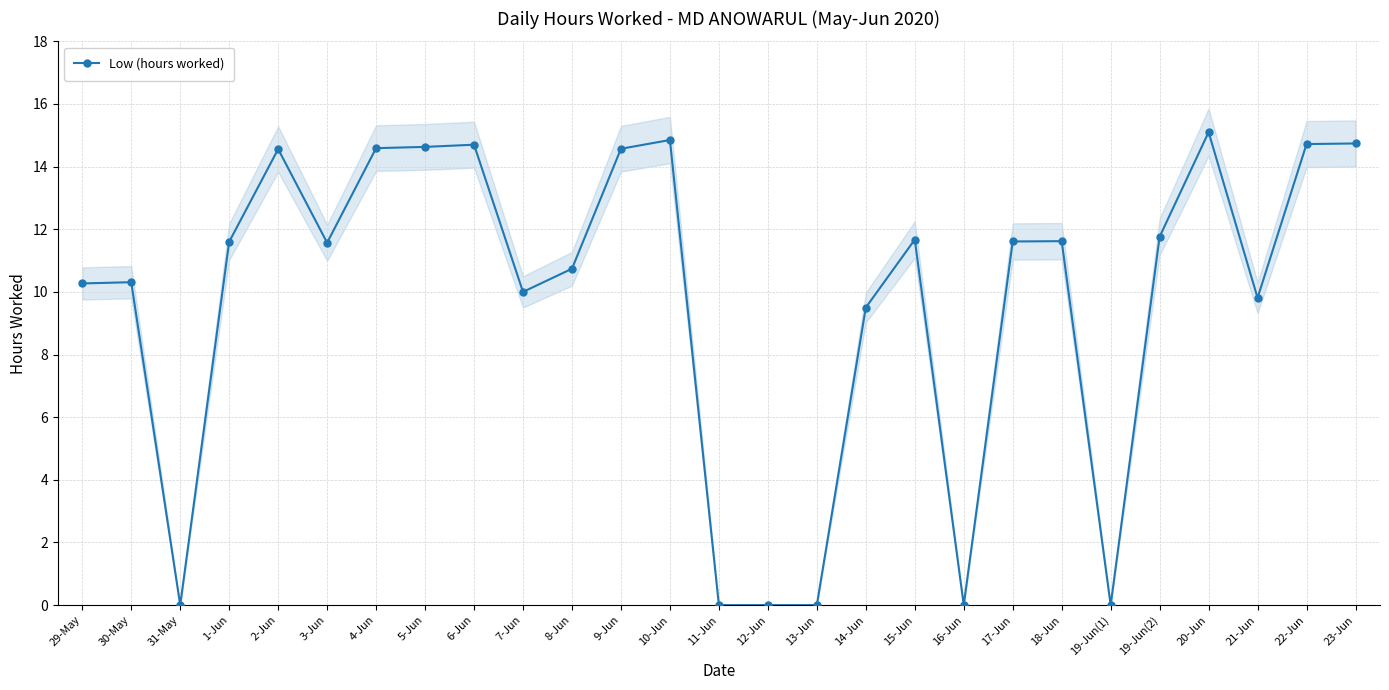

Reading left to right, what are all the values shown in this chart?

29-May=10.3	30-May=10.3	31-May=0.0	1-Jun=11.6	2-Jun=14.6	3-Jun=11.6	4-Jun=14.6	5-Jun=14.6	6-Jun=14.7	7-Jun=10.0	8-Jun=10.7	9-Jun=14.6	10-Jun=14.8	11-Jun=0.0	12-Jun=0.0	13-Jun=0.0	14-Jun=9.5	15-Jun=11.7	16-Jun=0.0	17-Jun=11.6	18-Jun=11.6	19-Jun(1)=0.0	19-Jun(2)=11.8	20-Jun=15.1	21-Jun=9.8	22-Jun=14.7	23-Jun=14.7